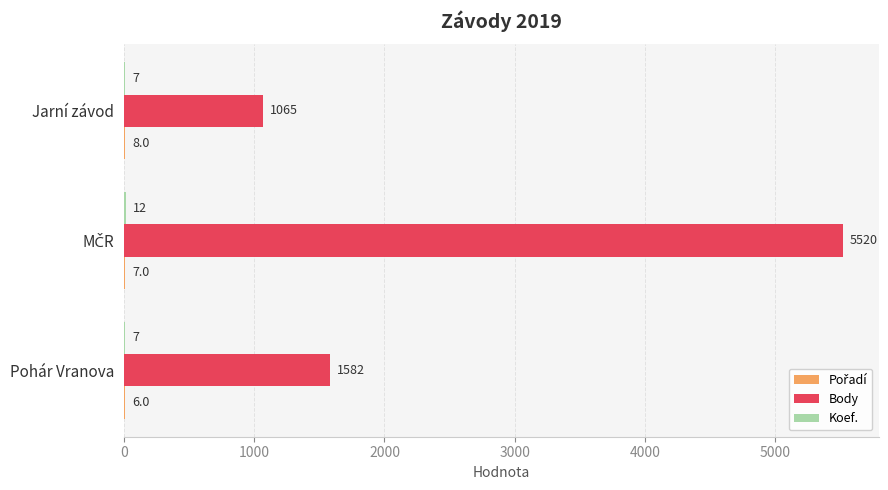

What is the maximum value shown in the chart?

5520